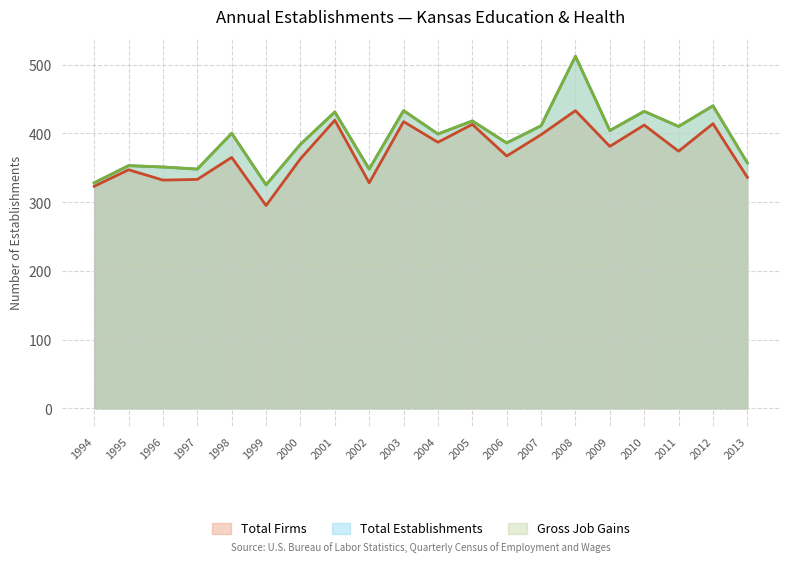

Reading left to right, what are all the values shown in this chart?

Total Firms: 323	347	332	333	365	295	363	419	328	417	387	413	367	398	433	381	412	374	414	336
Total Establishments: 328	353	351	348	400	325	384	431	348	433	399	418	386	411	512	404	432	410	440	357
Gross Job Gains: 328	353	351	348	400	325	384	431	348	433	399	418	386	411	512	404	432	410	440	357